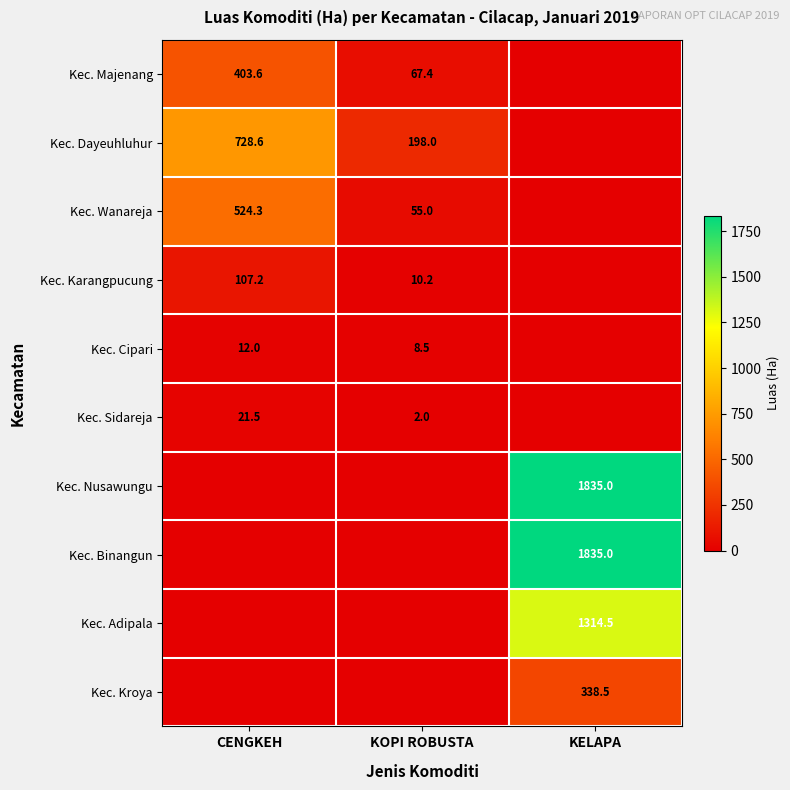

What is the total value across all series at CENGKEH?

1797.1